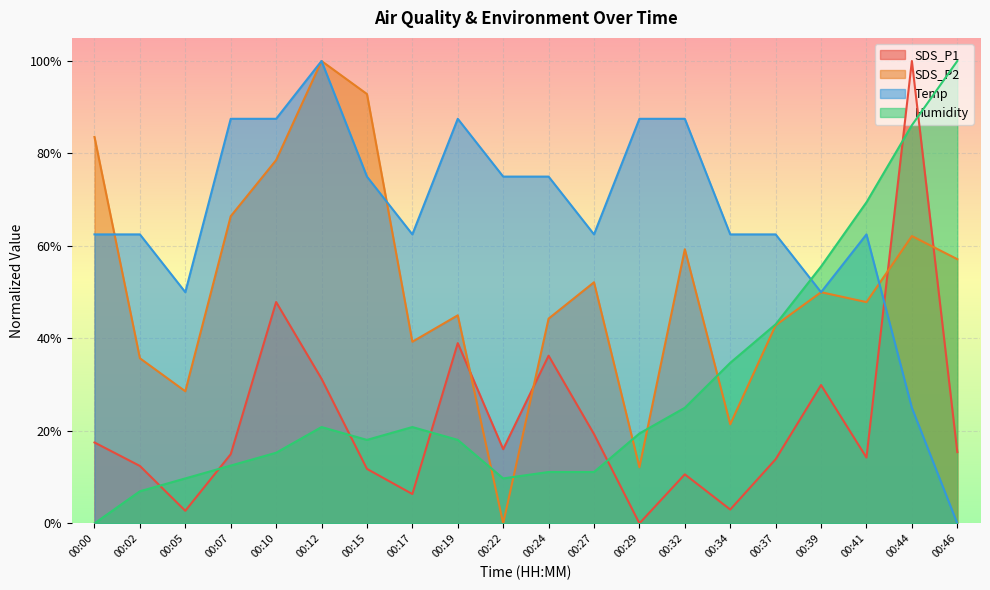

Which series has the largest range (max minus min)?

SDS_P1